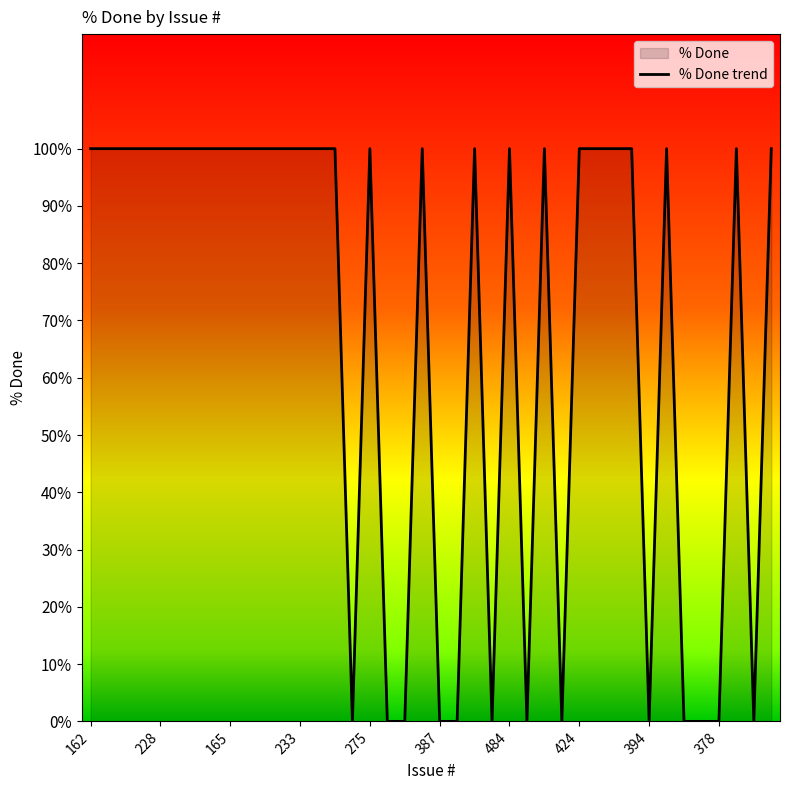

What is the maximum value shown in the chart?

100